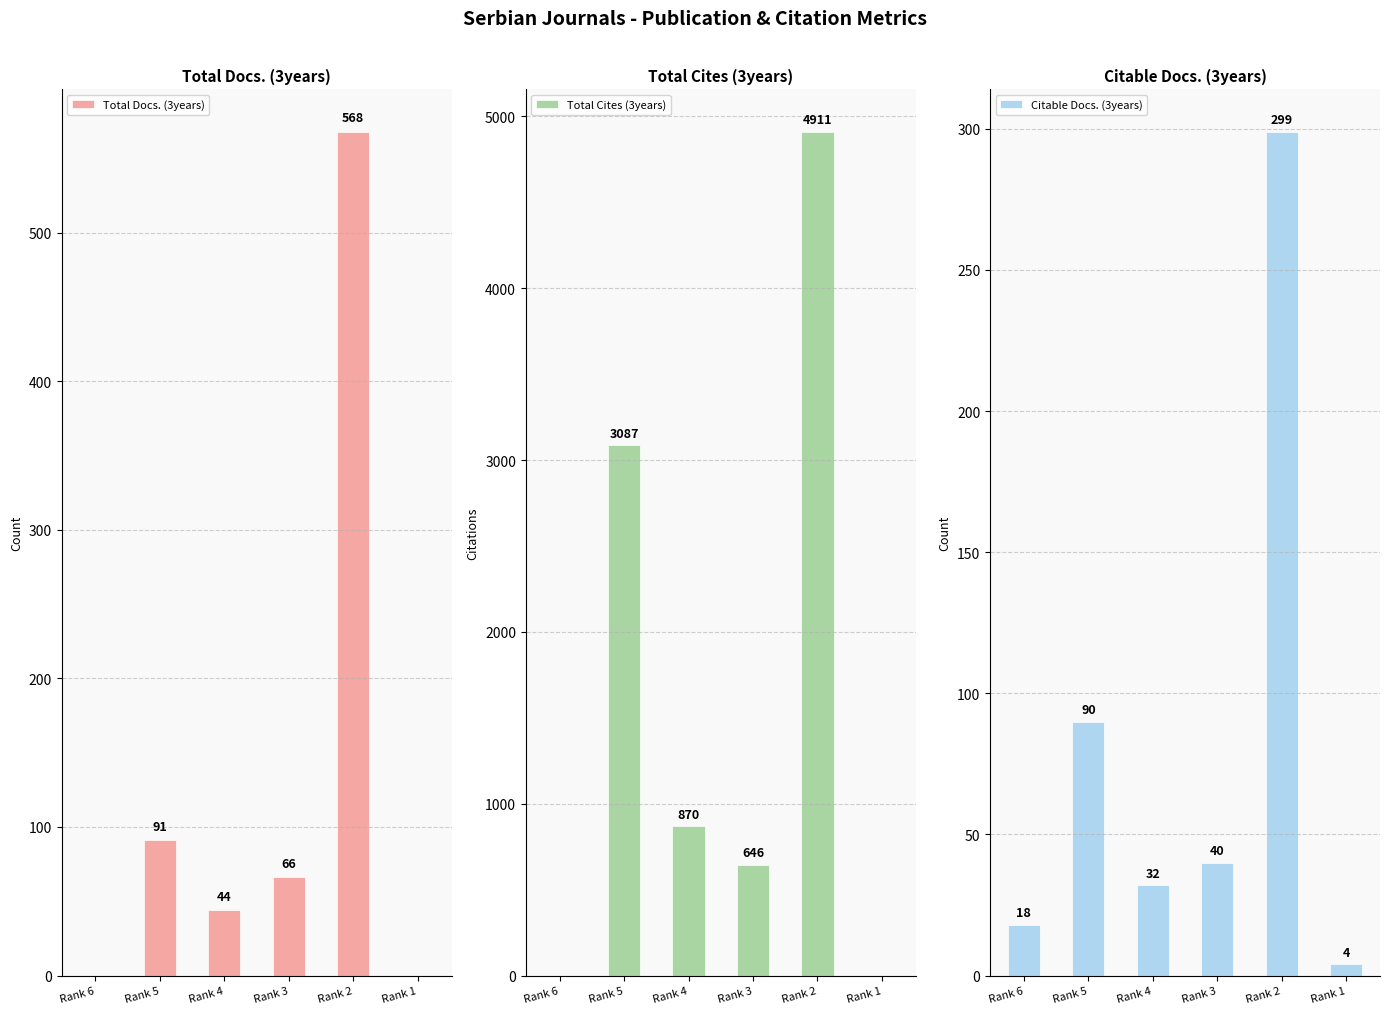

Count the number of data series in this chart.

3